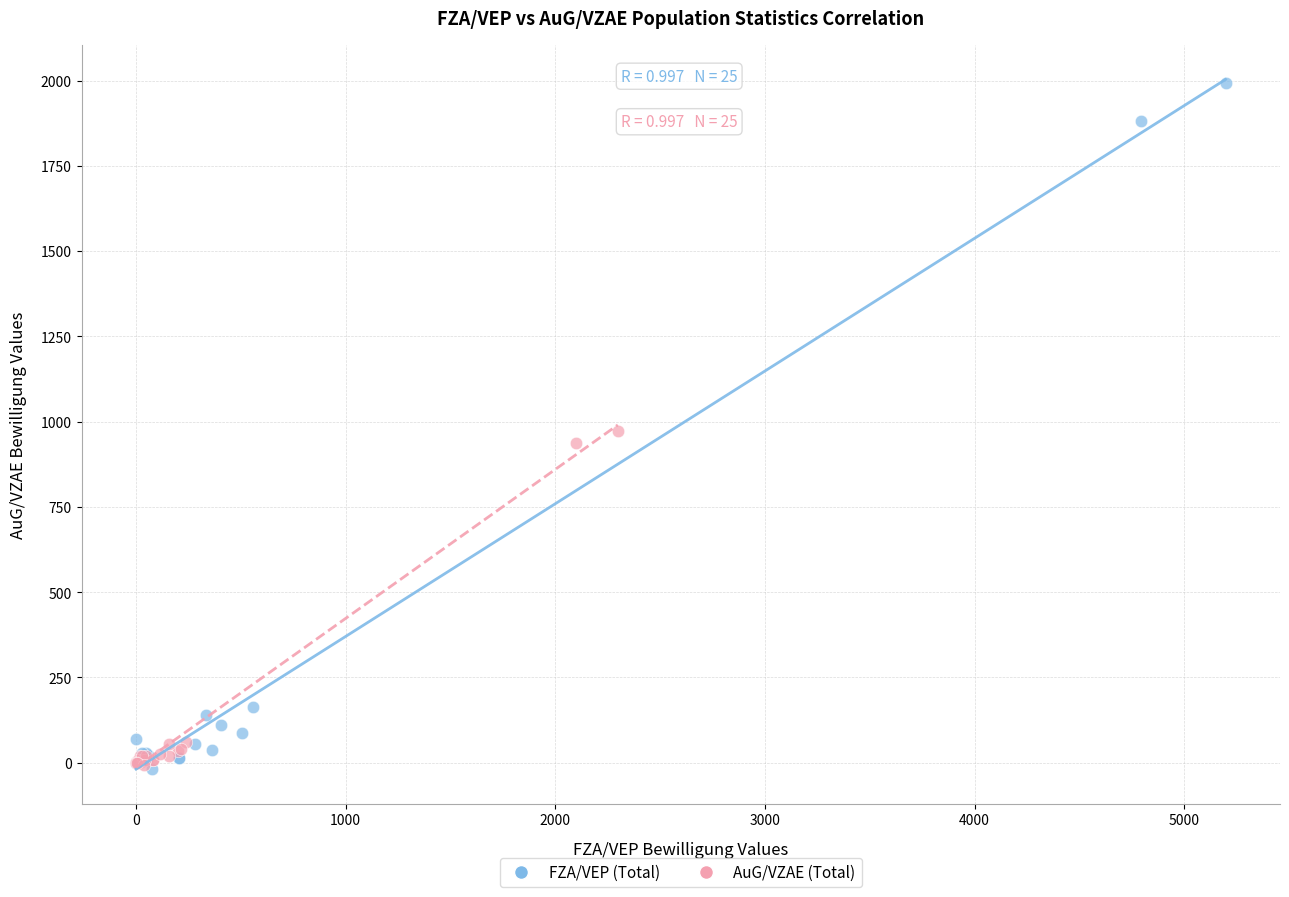

Which series has the largest Y range (max minus min)?

FZA/VEP (Total)